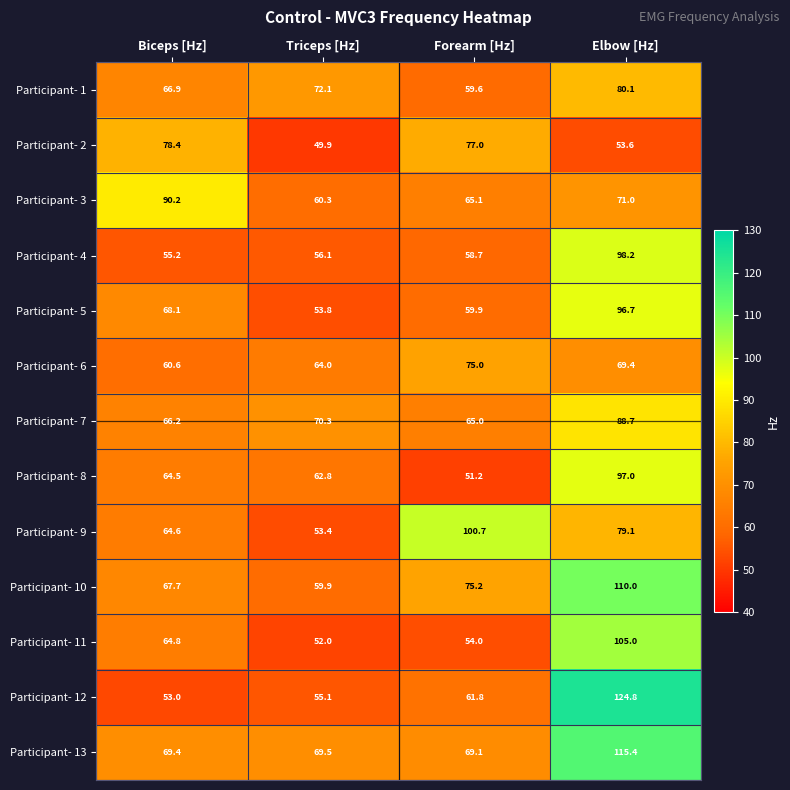

Read the Participant- 13 value at Triceps [Hz].

69.5